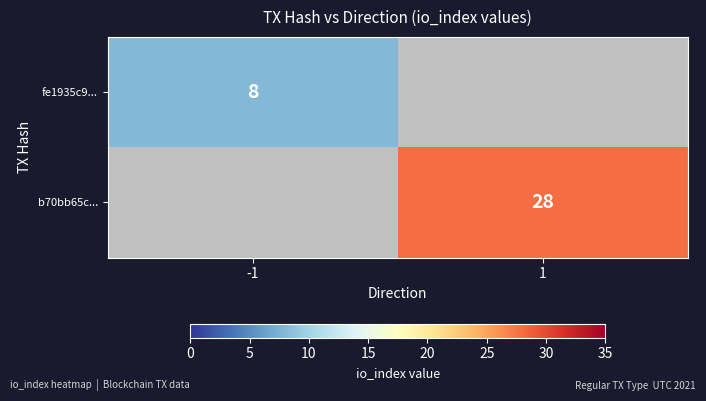

Which has a higher value, -1 or 1?

1